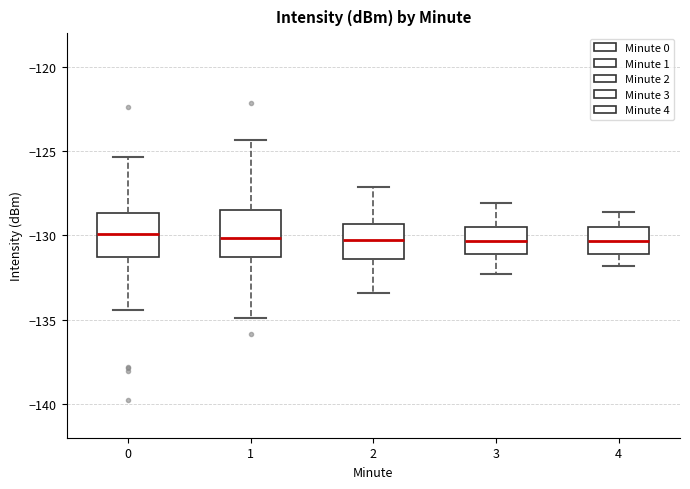

Where is the upper edge of the box at x = 3 on the y-axis? The values are not printed on the chart, so give them approximately, as read against the axis.

-129.5